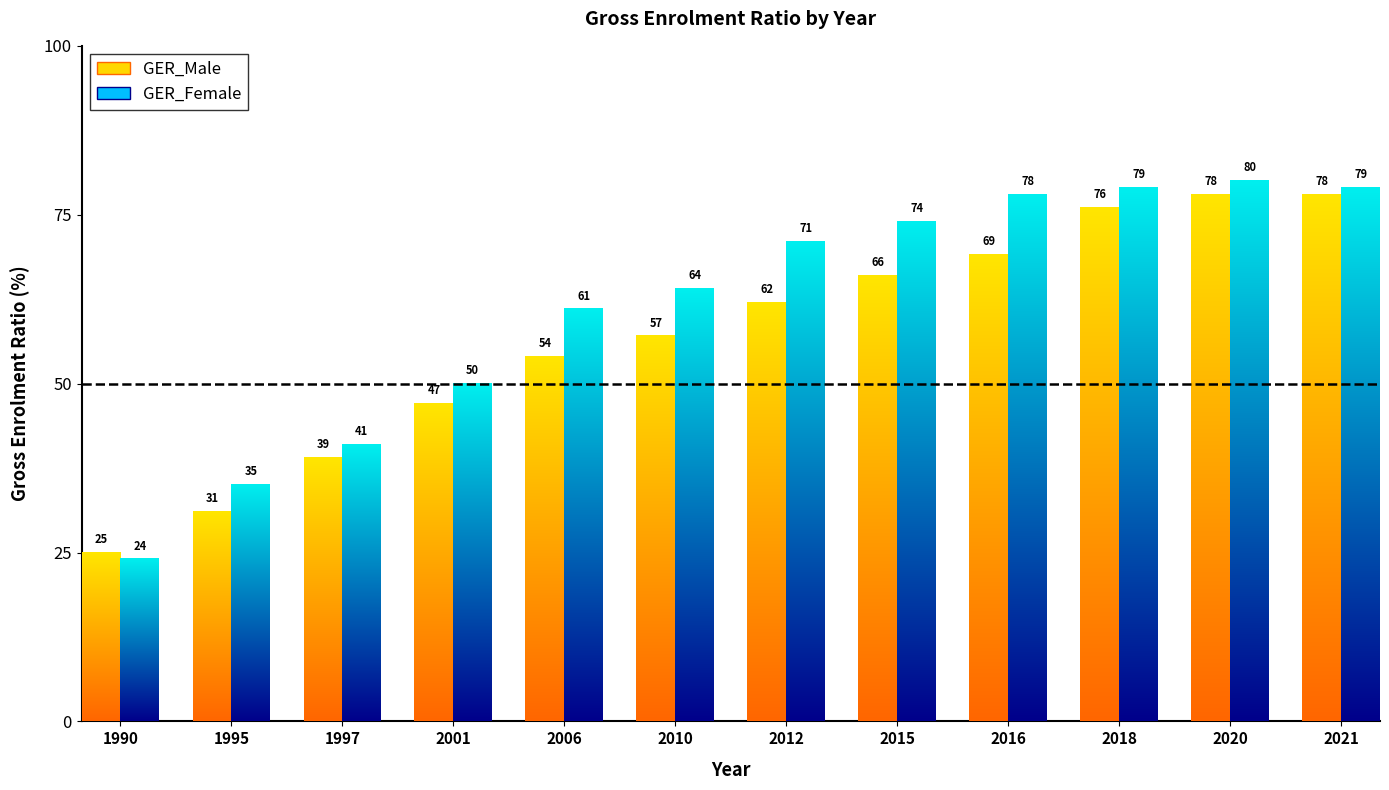

Which series has the largest total across all categories?

GER_Female